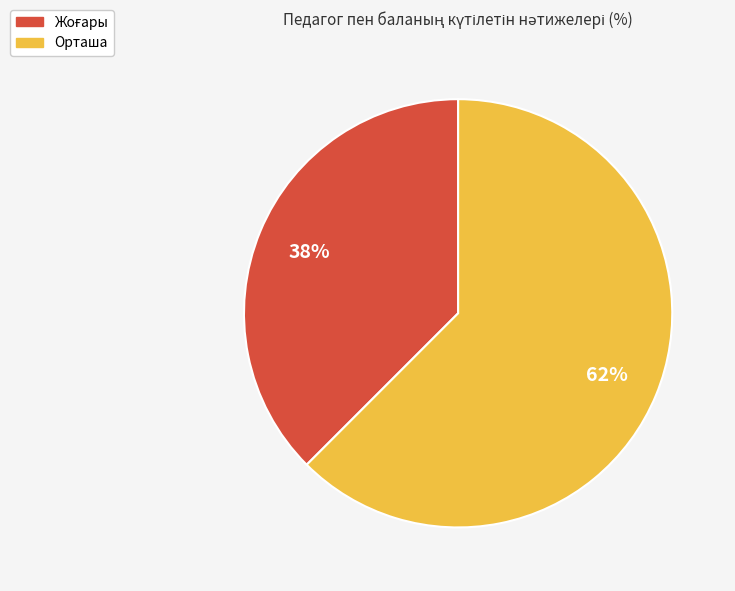

Does any single category account for the majority?

Yes